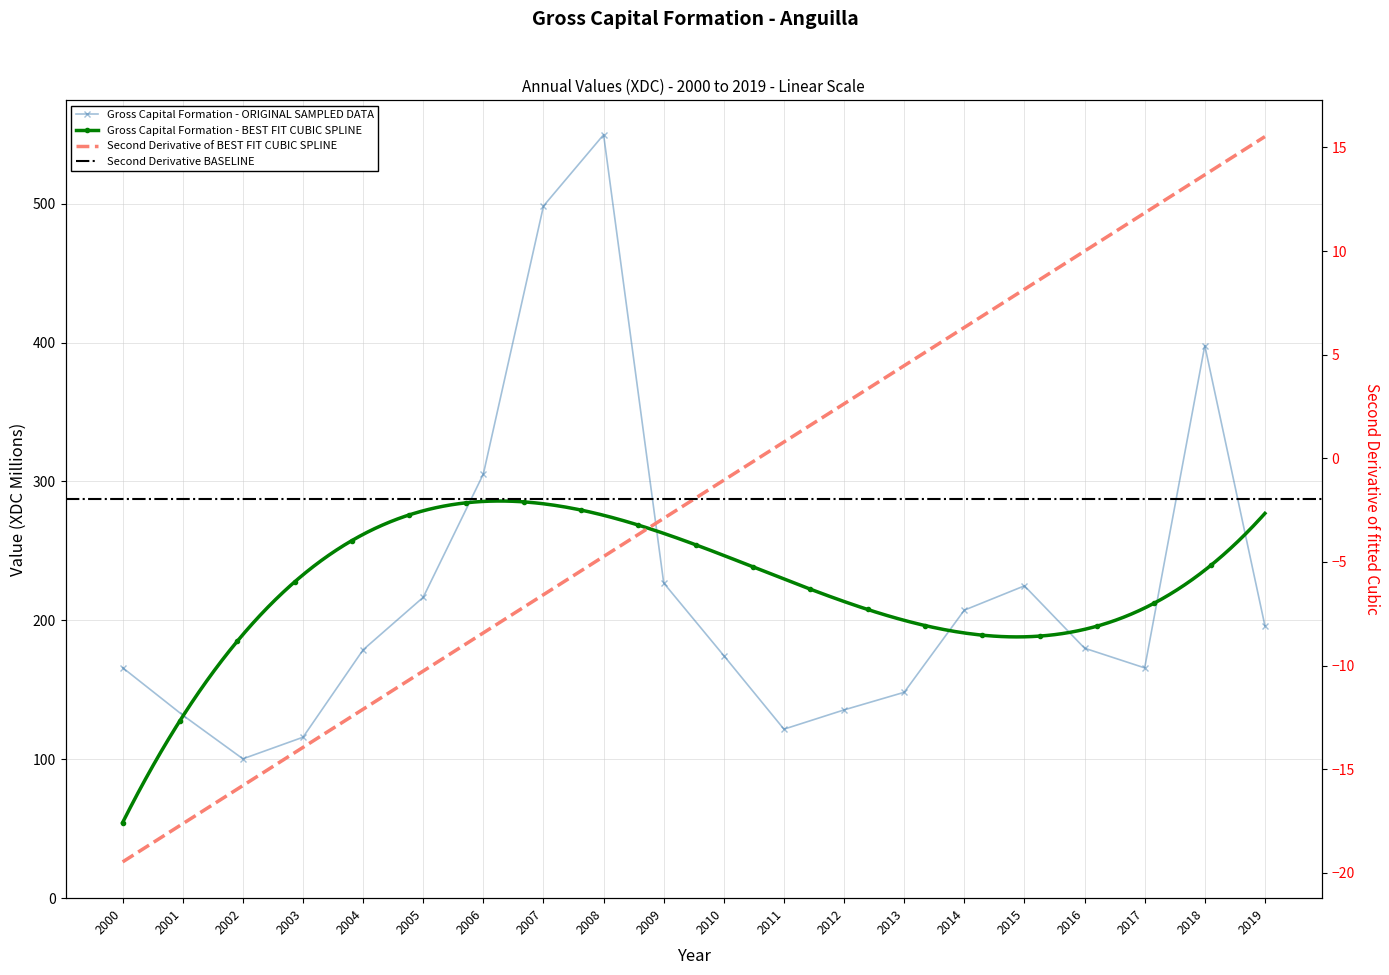

Is this an area chart (filled region under the line)?

No